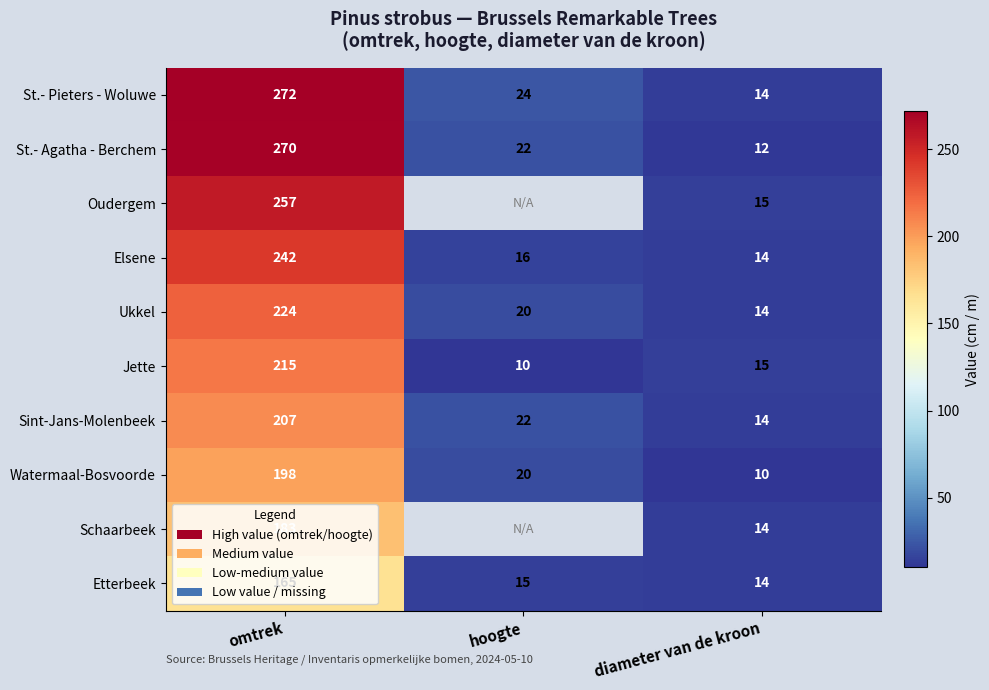

How many data points in Etterbeek are less than 15?

1